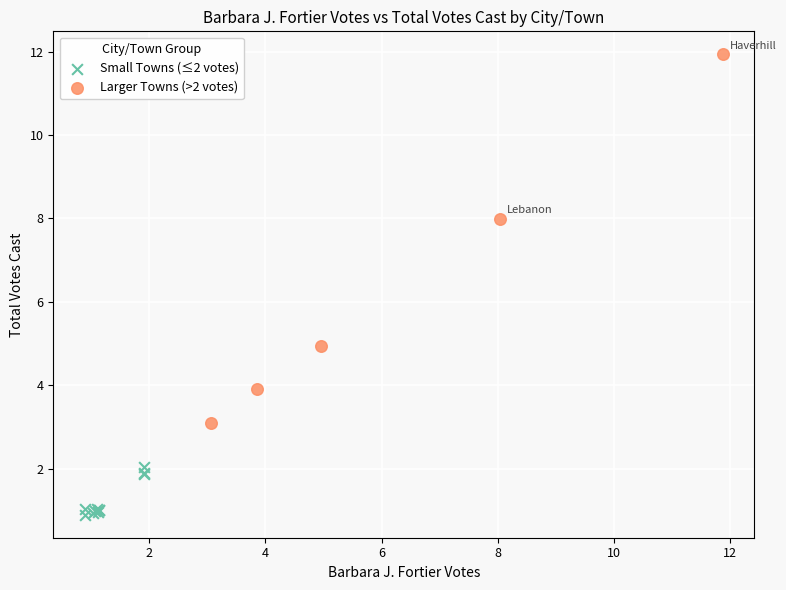

Which series contains the highest Y value?

Larger Towns (>2 votes)